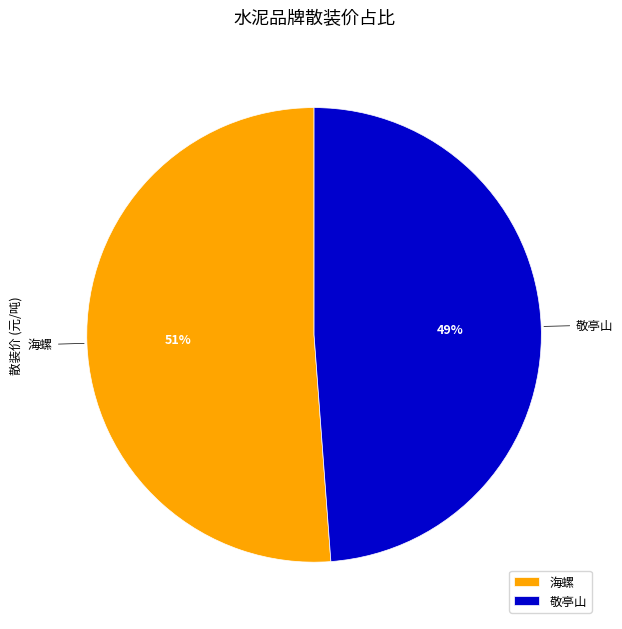

What percentage is the 海螺 slice, to the nearest percent?

51%